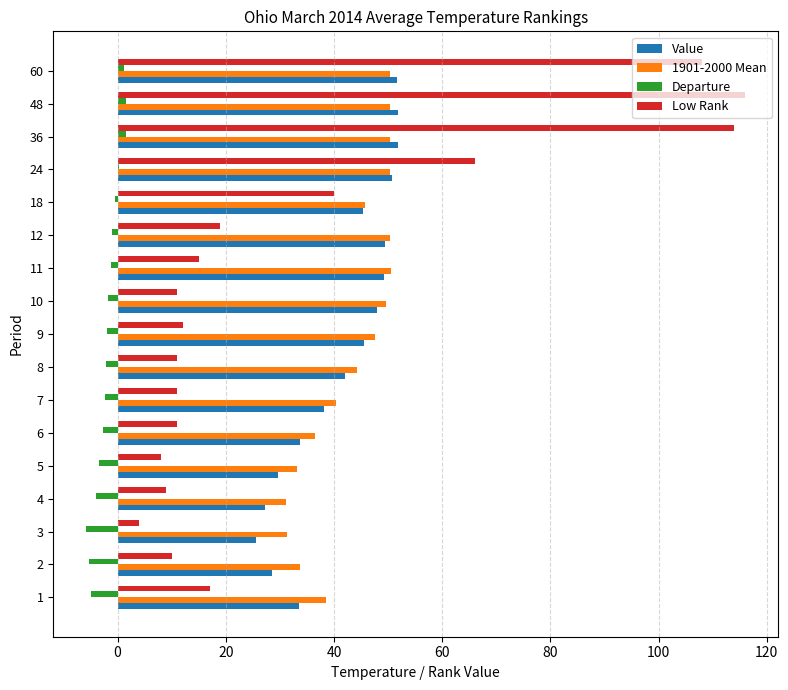

Is it true that Departure equals -1.0 at 12?

True